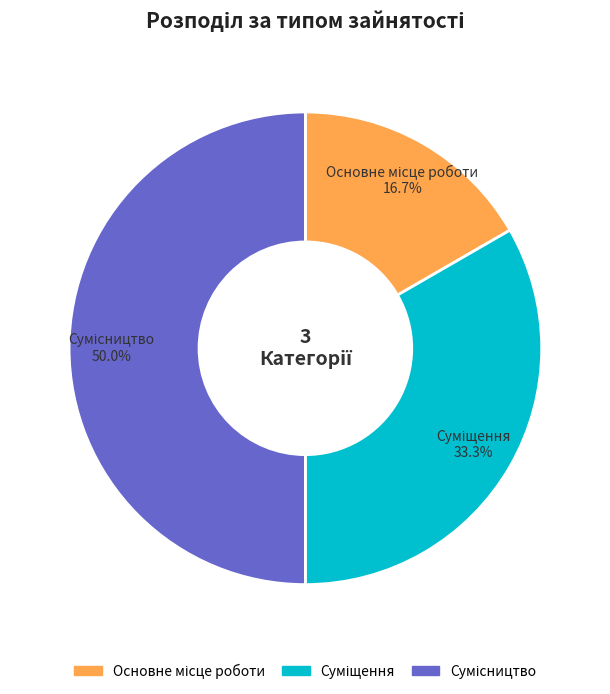

How many slices are in this pie chart?

3